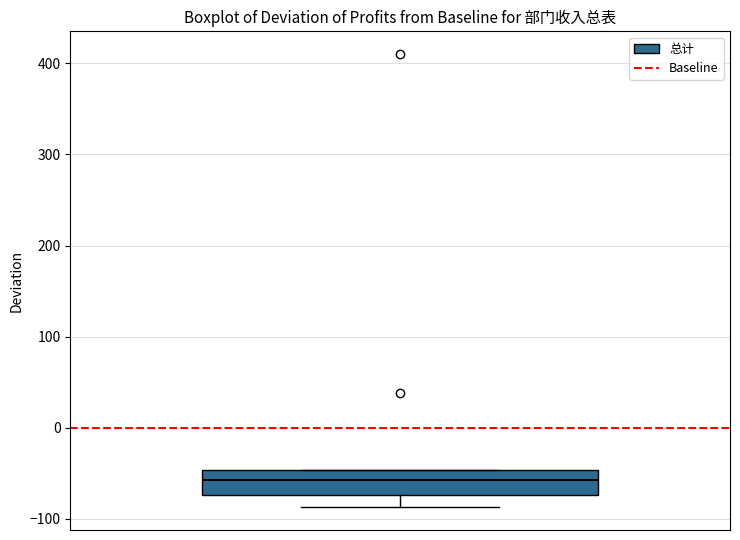

Transcribe this box plot: give where the median line is, the range the box spans, and where the two whiskers end, as read against the y-axis. The values are not printed on the chart, so give them approximately, as read against the axis.

median -60, box -70 to -50, whiskers -90 to -50